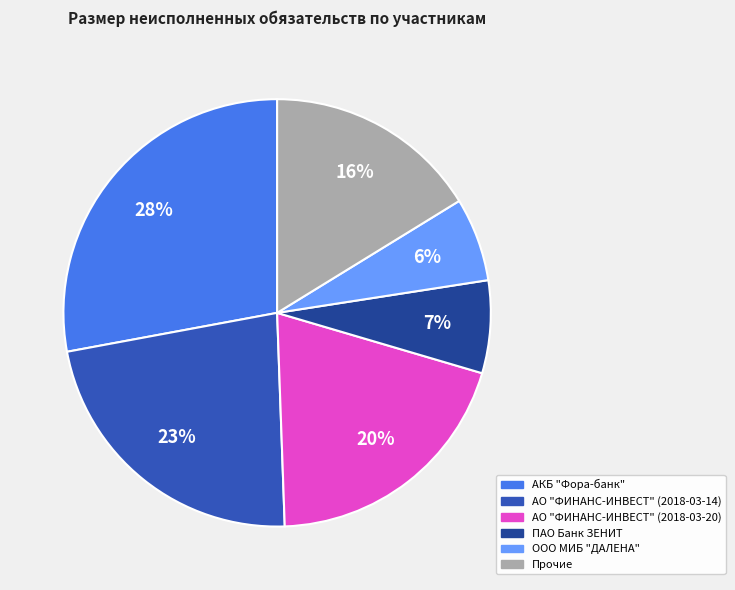

To the nearest percent, what is the difference between the largest and smallest slice percentages?

22%